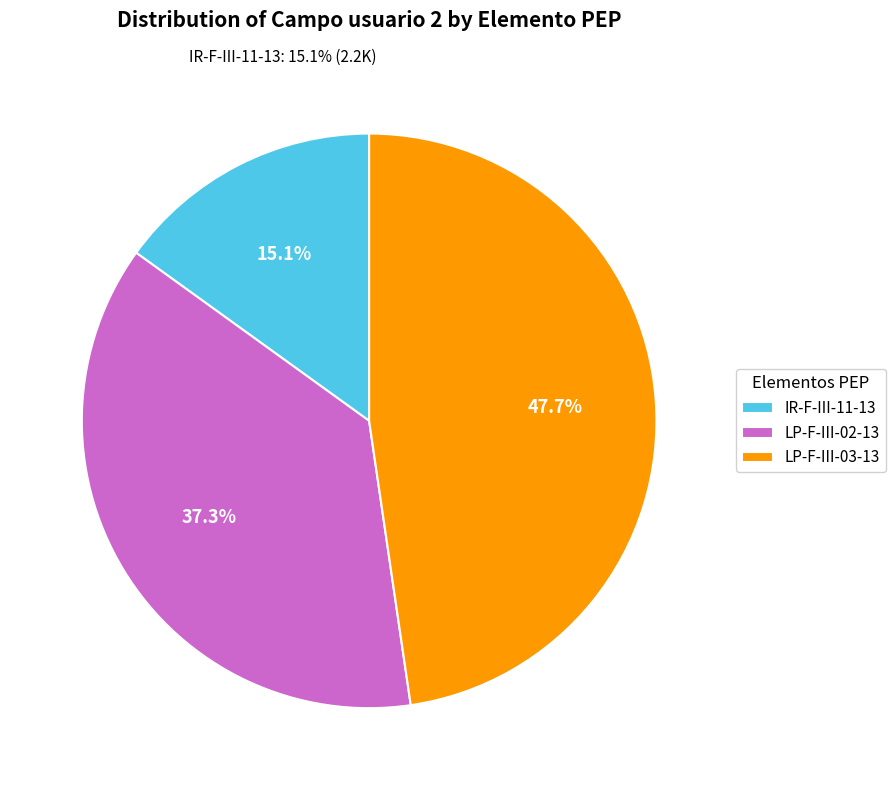

Rank the categories by value from lowest to highest.

IR-F-III-11-13, LP-F-III-02-13, LP-F-III-03-13